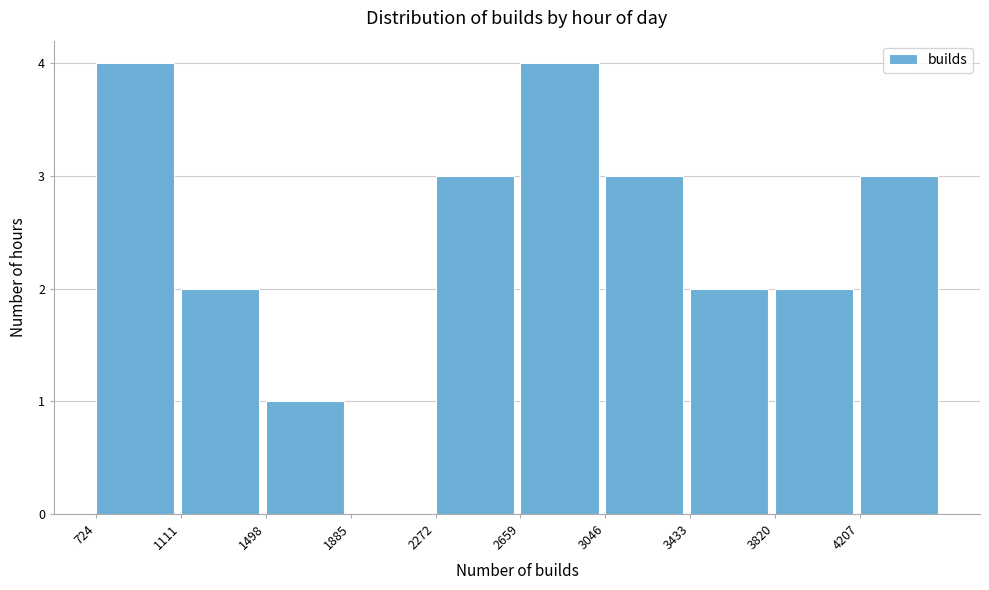

How tall is the bar that spans 700 to 1100 on the x-axis? Neither the bar edges nor the heights are printed on the chart, so give them approximately, as read against the axes.

4